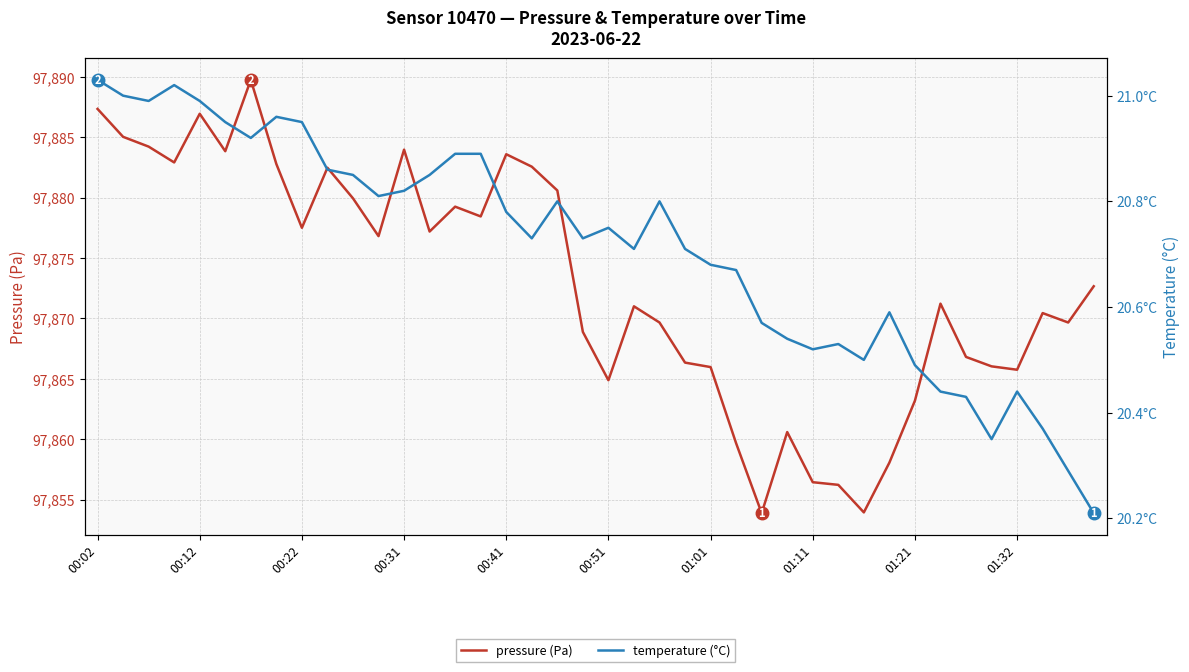

Does the chart have visible grid lines?

Yes